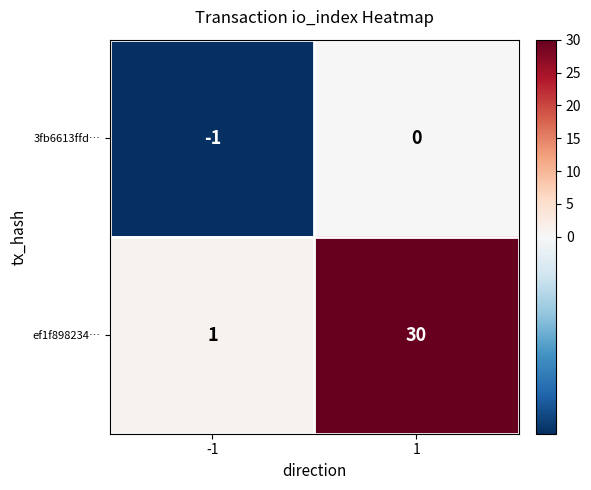

What is the greatest value displayed?

30